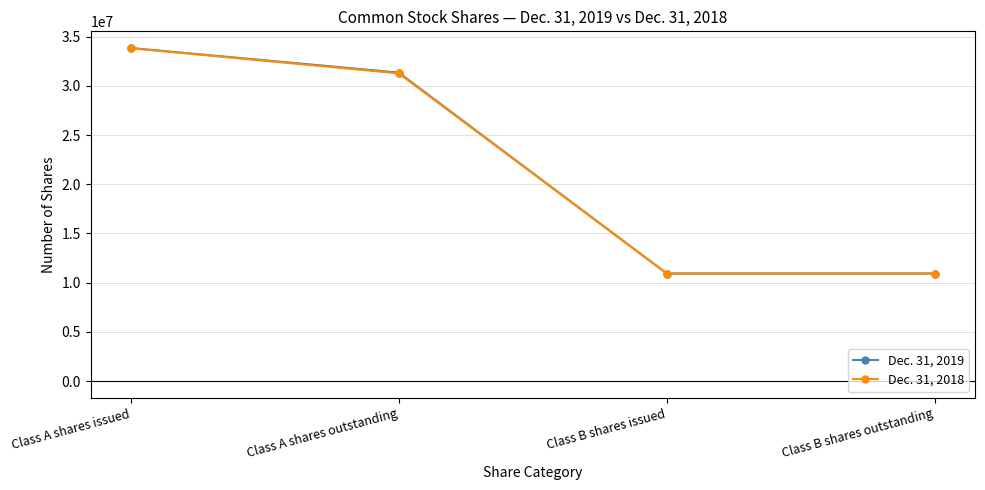

Between Class A shares outstanding and Class B shares issued, which series saw the biggest shift?

Dec. 31, 2019